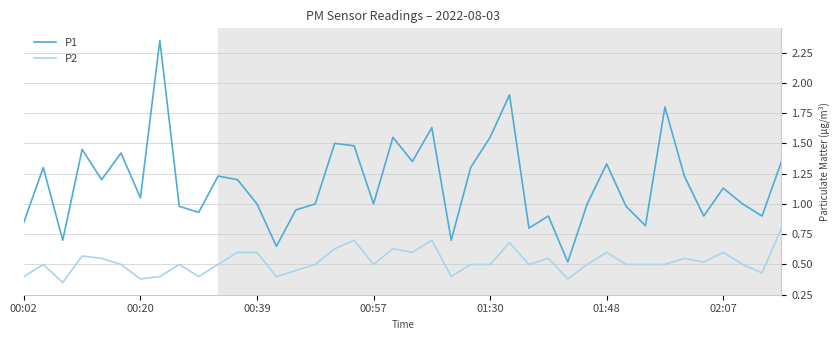

Which series has the largest range (max minus min)?

P1